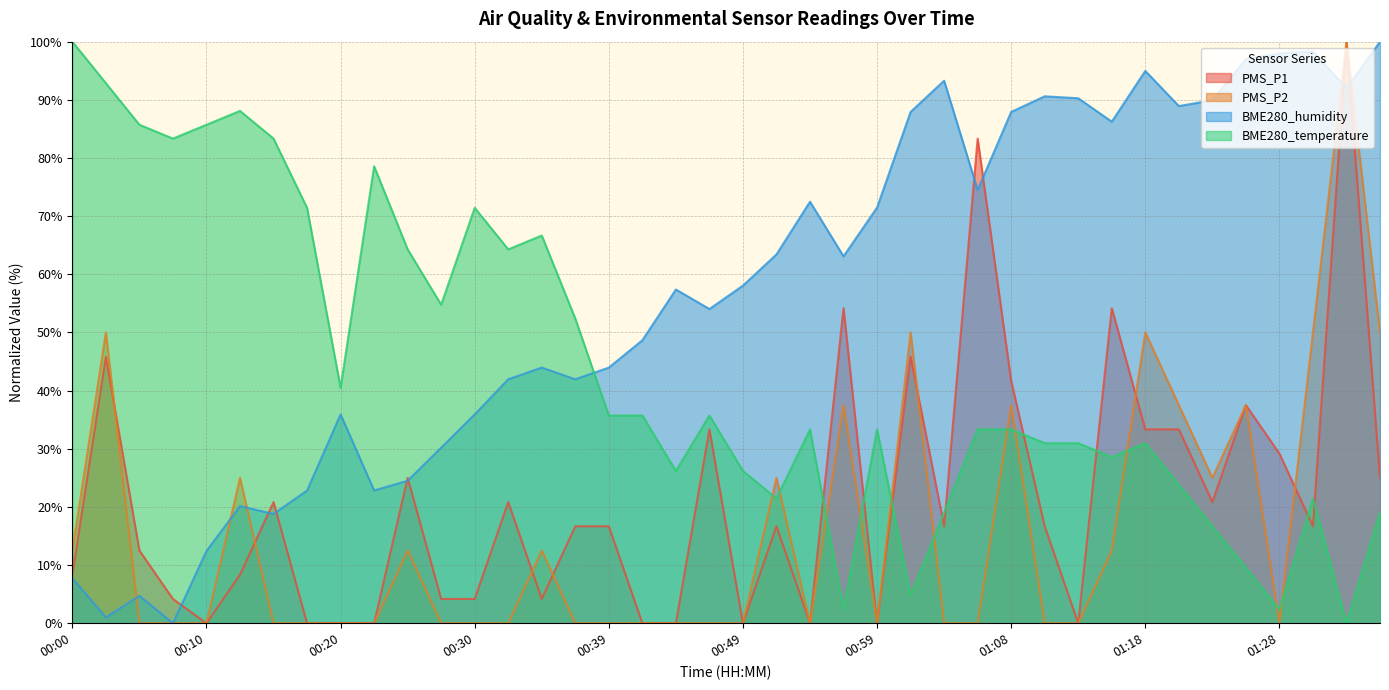

What is the label of the 28th point from the left?

01:06